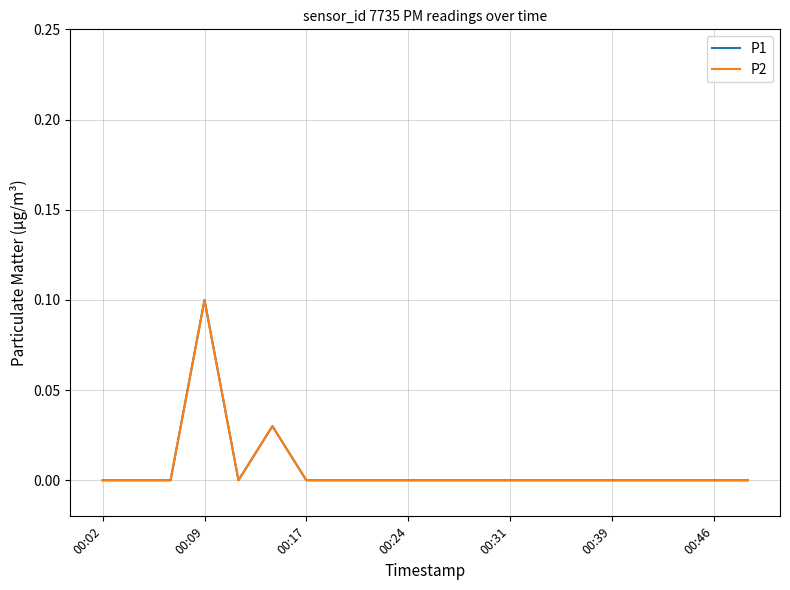

Does the chart display data point markers on the line(s)?

No